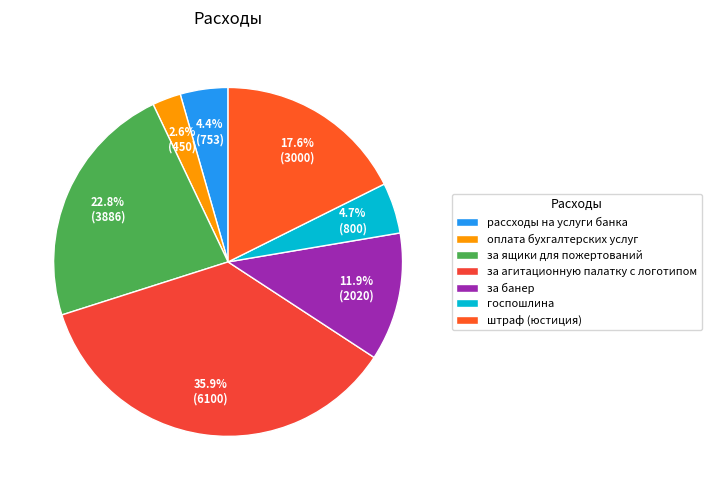

How many slices are in this pie chart?

7